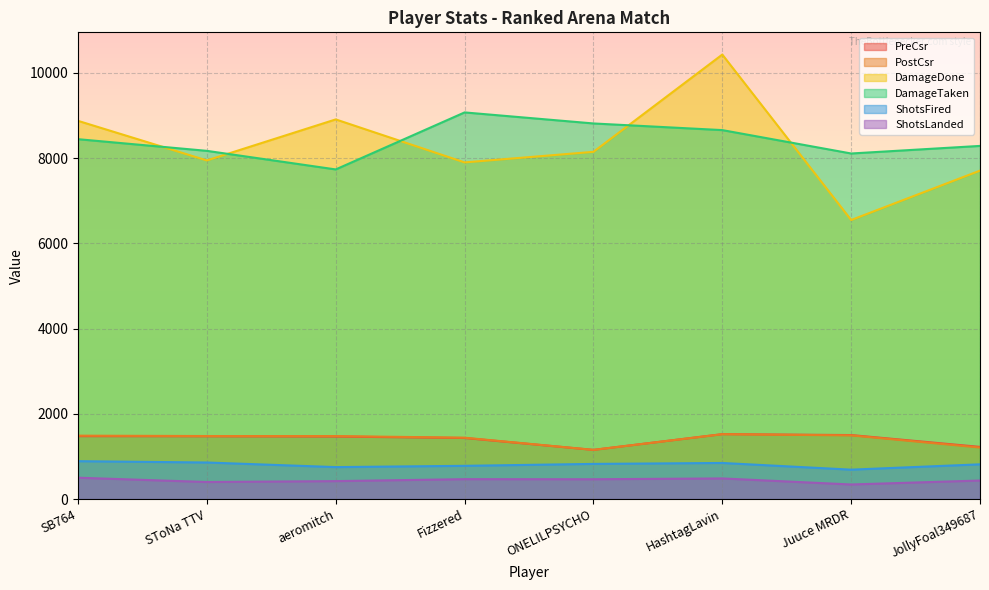

Reading left to right, transcribe all the data shown in this chart.

PreCsr: SB764=1476	SToNa TTV=1473	aeromitch=1467	Fizzered=1433	ONELILPSYCHO=1154	HashtagLavin=1523	Juuce MRDR=1502	JollyFoal349687=1224
PostCsr: SB764=1488	SToNa TTV=1479	aeromitch=1478	Fizzered=1440	ONELILPSYCHO=1154	HashtagLavin=1522	Juuce MRDR=1494	JollyFoal349687=1209
DamageDone: SB764=8876	SToNa TTV=7947	aeromitch=8910	Fizzered=7901	ONELILPSYCHO=8149	HashtagLavin=10432	Juuce MRDR=6549	JollyFoal349687=7708
DamageTaken: SB764=8446	SToNa TTV=8172	aeromitch=7736	Fizzered=9074	ONELILPSYCHO=8815	HashtagLavin=8659	Juuce MRDR=8110	JollyFoal349687=8288
ShotsFired: SB764=889	SToNa TTV=858	aeromitch=750	Fizzered=780	ONELILPSYCHO=825	HashtagLavin=847	Juuce MRDR=690	JollyFoal349687=815
ShotsLanded: SB764=501	SToNa TTV=400	aeromitch=421	Fizzered=467	ONELILPSYCHO=465	HashtagLavin=484	Juuce MRDR=342	JollyFoal349687=435